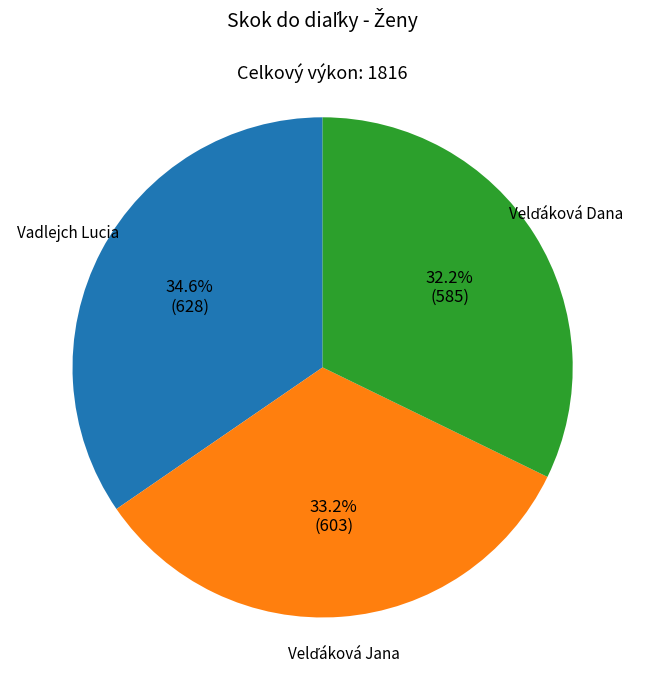

Is there any slice that represents more than half of the pie?

No